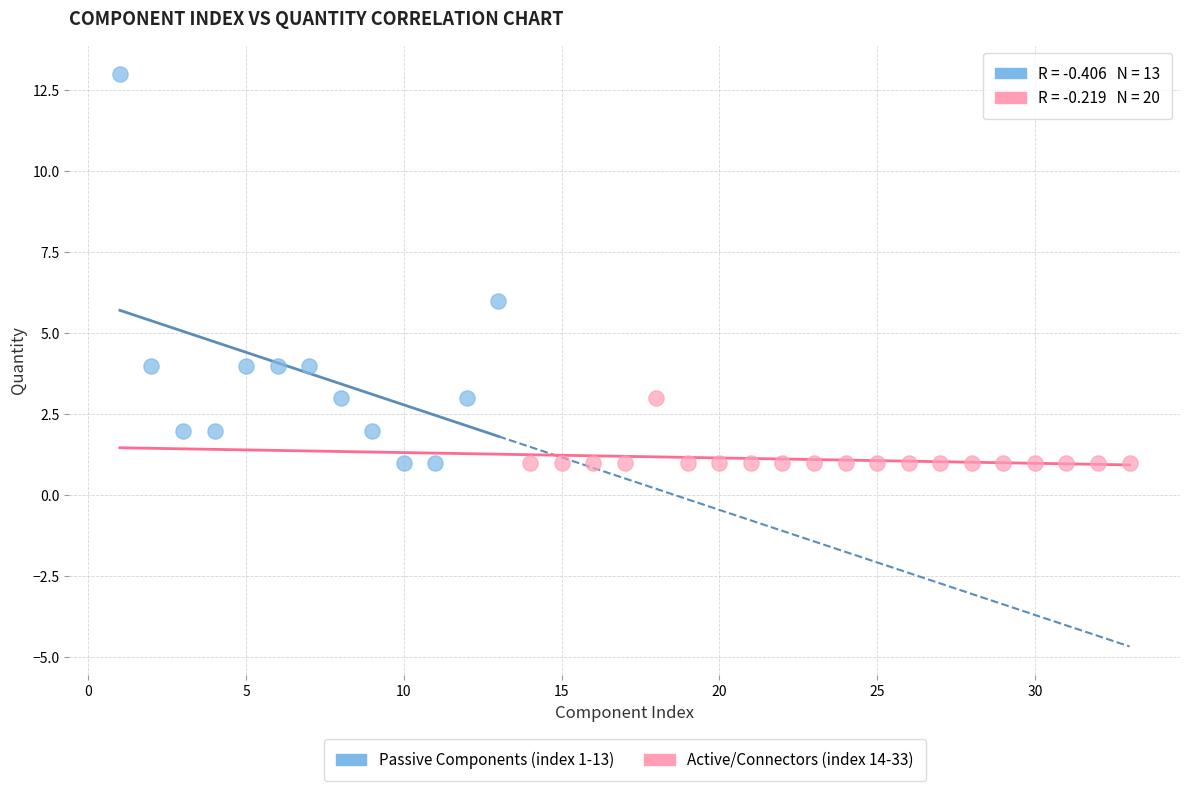

Which series reaches the maximum Y coordinate?

Passive Components (index 1-13)